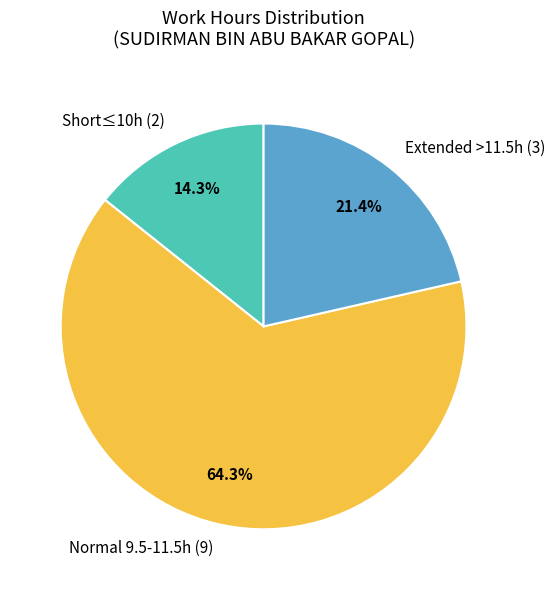

Is there any slice that represents more than half of the pie?

Yes